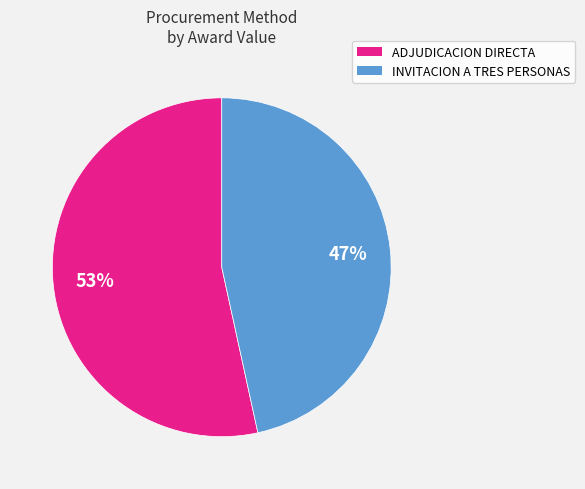

To the nearest percent, what portion does INVITACION A TRES PERSONAS represent?

47%